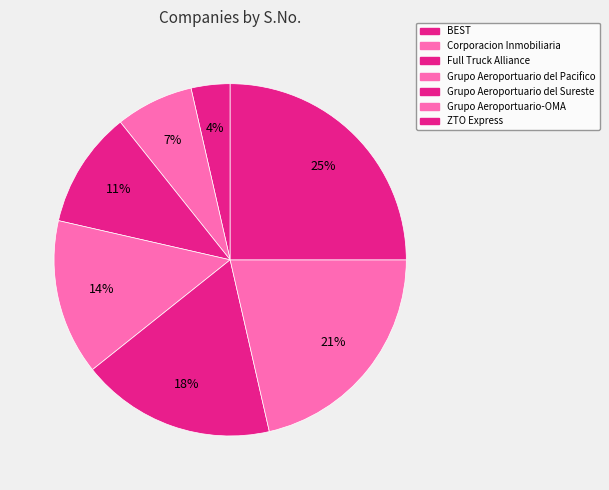

To the nearest percent, what is the difference between the largest and smallest slice percentages?

21%